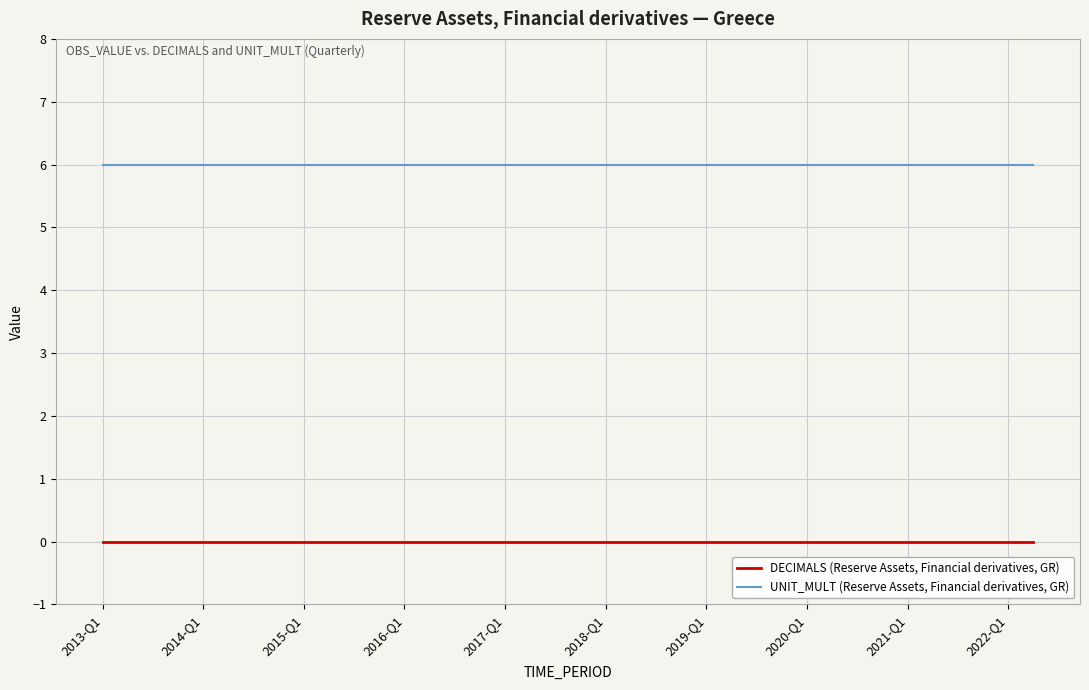

List the series in order of their peak value, lowest first.

DECIMALS (Reserve Assets, Financial derivatives, GR), UNIT_MULT (Reserve Assets, Financial derivatives, GR)